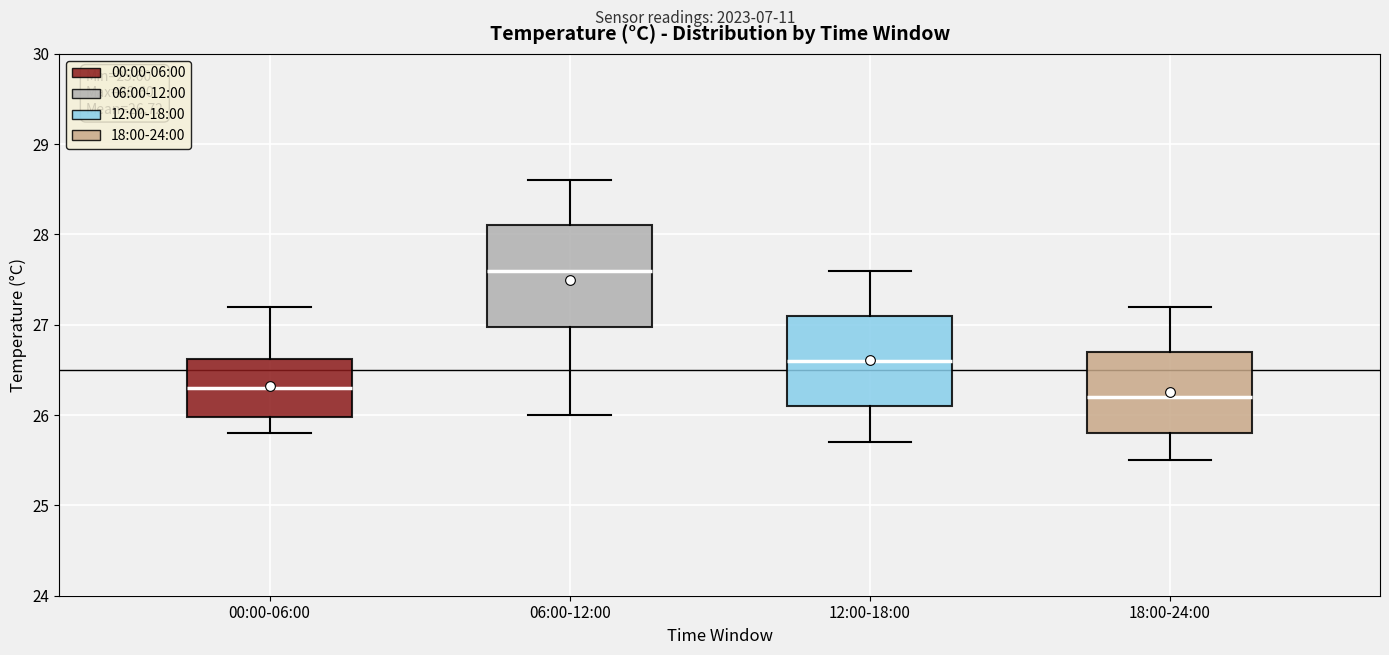

Comparing the boxes themselves (not the whiskers), which one is the tallest?

06:00-12:00